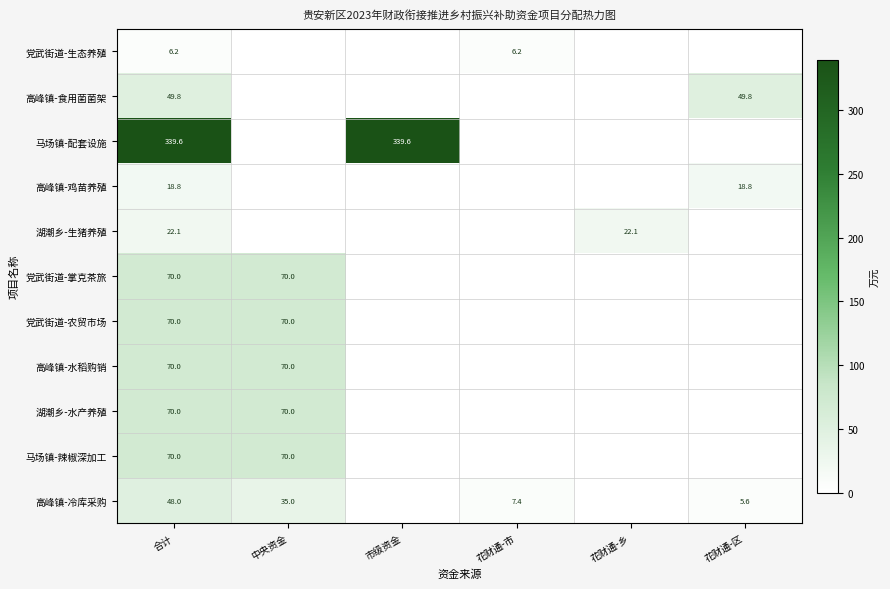

What value does the 高峰镇-鸡苗养殖 series have at 花财通-区?

18.8